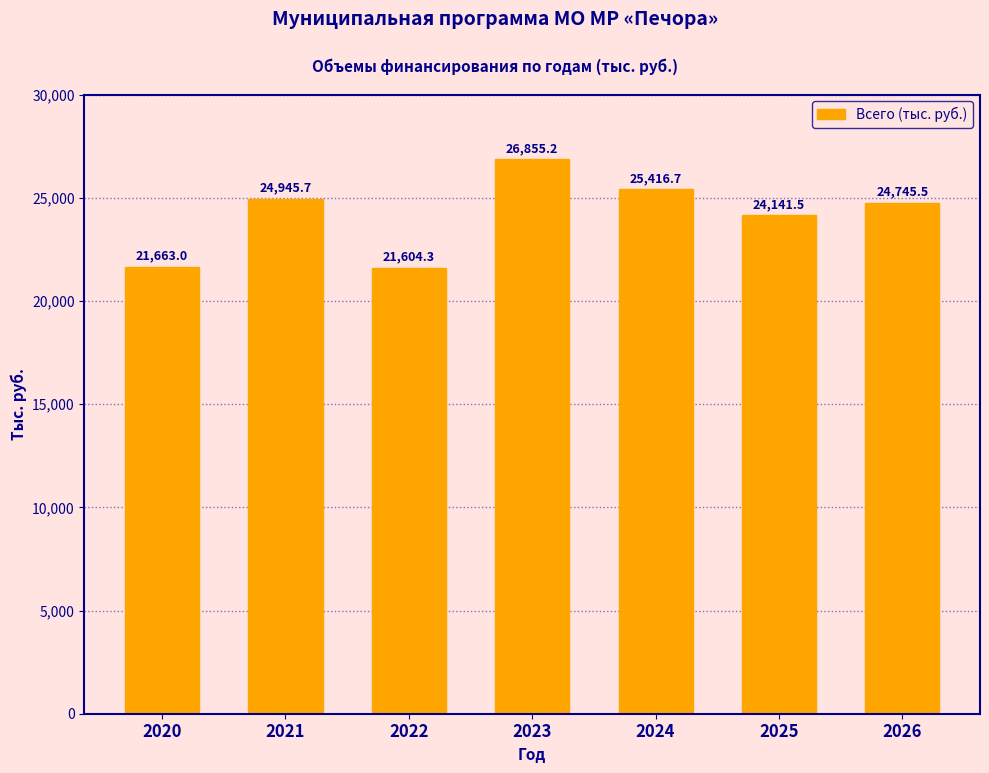

What is the difference between the values at 2024 and 2026?

671.2